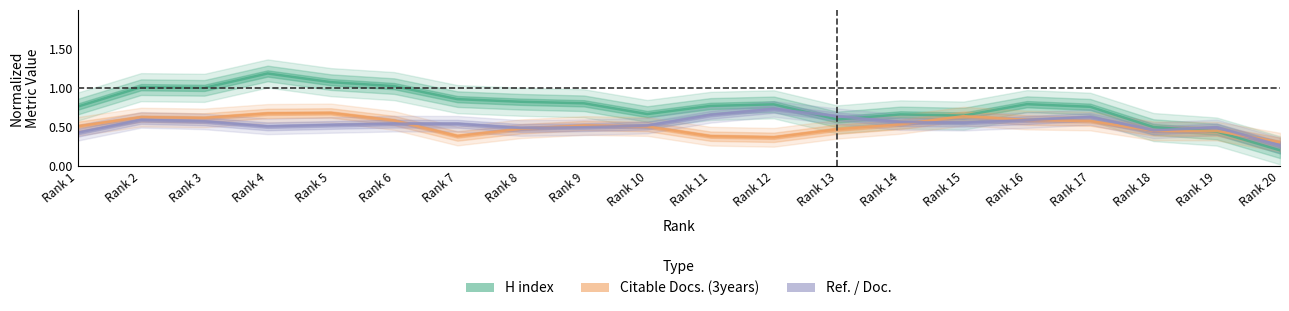

True or false: H index has more than 1 points higher than both neighbors.

True